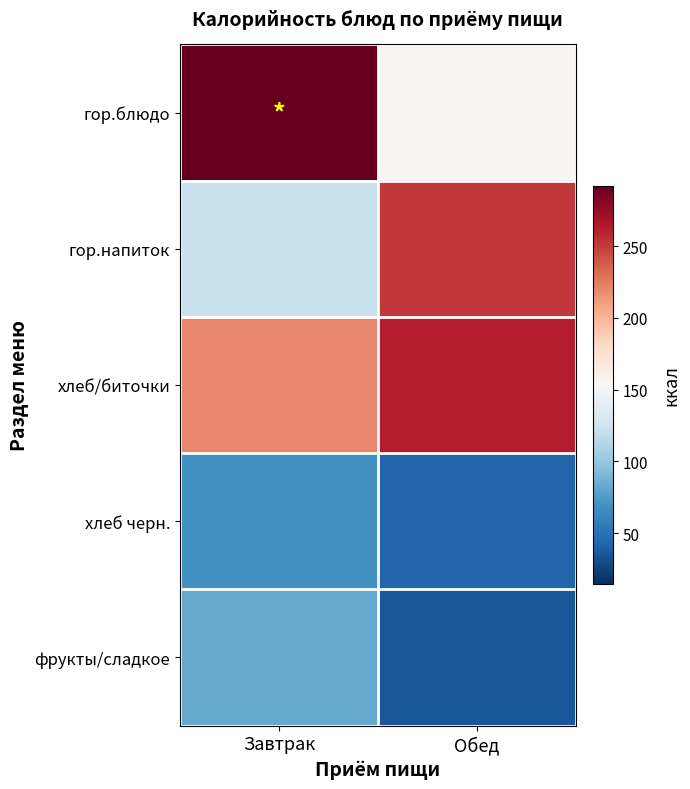

How many series are shown in this chart?

5